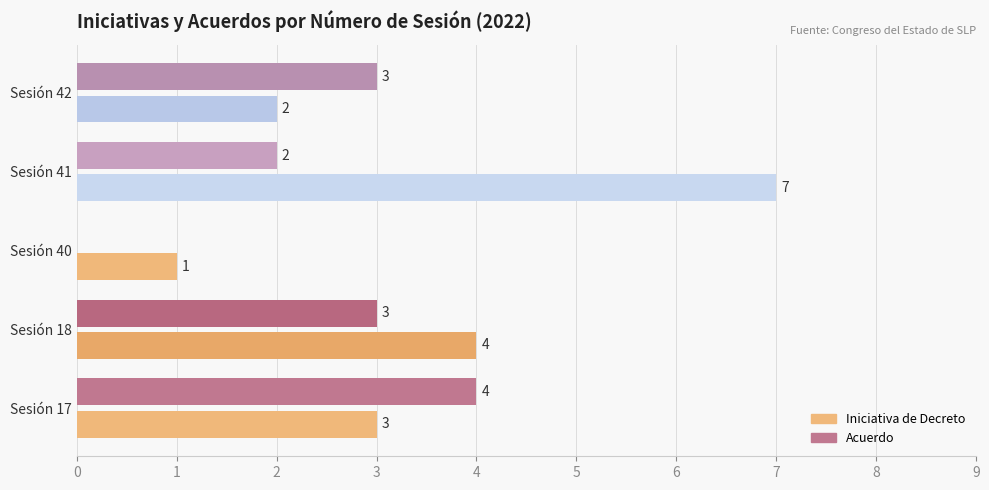

At which category is the sum across all series the highest?

Sesión 41